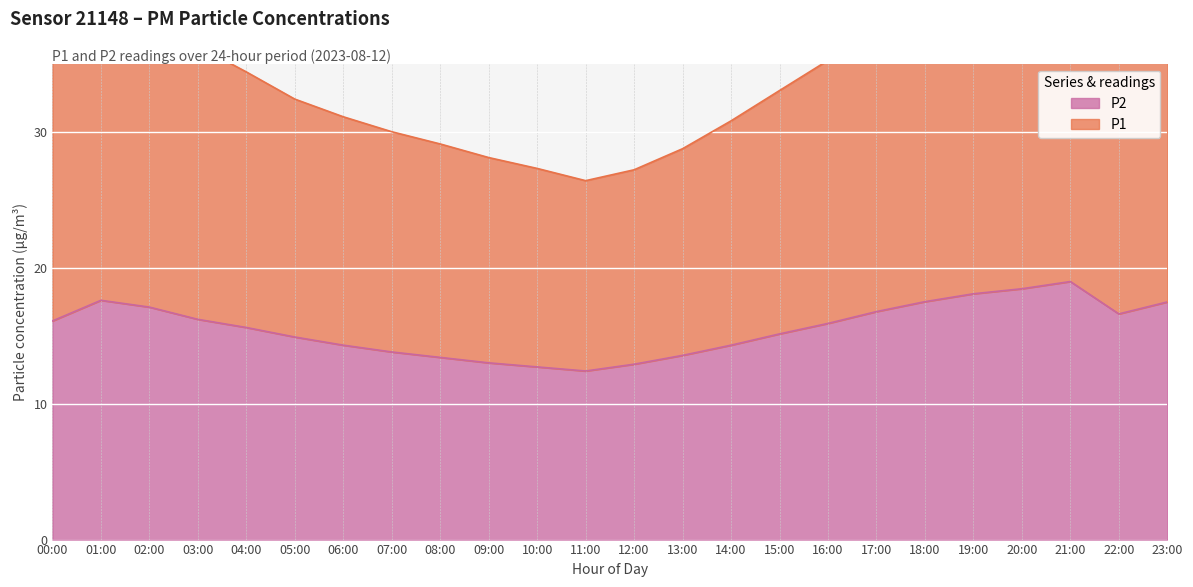

At which category is the sum across all series the highest?

21:00